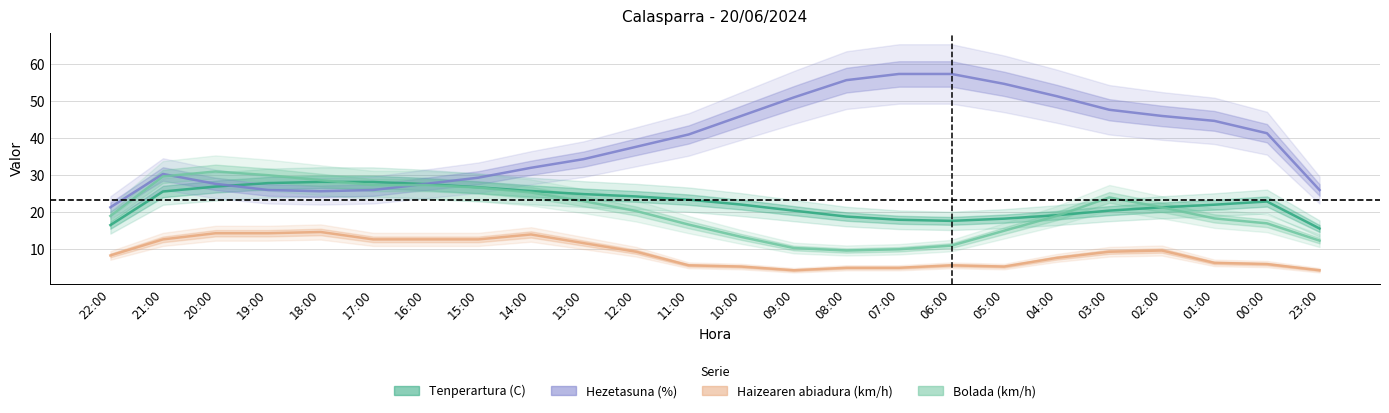

What is the sum of the Tenperartura (C) values at 16:00 and 05:00?

45.9